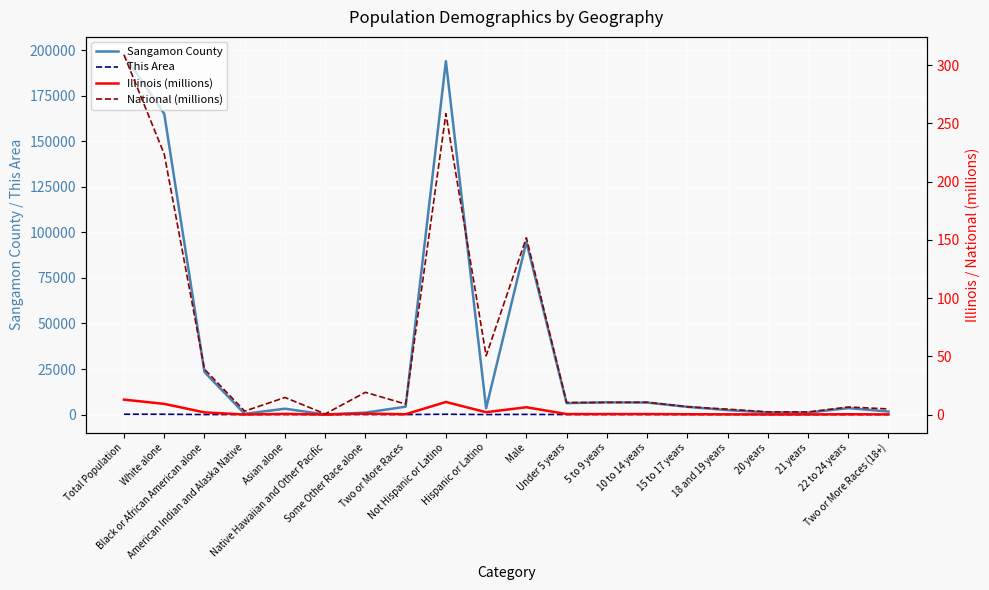

Reading right to left, transcribe all the data shown in this chart.

Sangamon County: Two or More Races (18+)=1664.0	22 to 24 years=3531.0	21 years=1076.0	20 years=1195.0	18 and 19 years=2433.0	15 to 17 years=4245.0	10 to 14 years=6593.0	5 to 9 years=6723.0	Under 5 years=6280.0	Male=94780.0	Hispanic or Latino=3480.0	Not Hispanic or Latino=193985.0	Two or More Races=4319.0	Some Other Race alone=1047.0	Native Hawaiian and Other Pacific=47.0	Asian alone=3220.0	American Indian and Alaska Native=394.0	Black or African American alone=23335.0	White alone=165103.0	Total Population=197465.0
This Area: Two or More Races (18+)=2.0	22 to 24 years=2.0	21 years=0.0	20 years=2.0	18 and 19 years=2.0	15 to 17 years=1.0	10 to 14 years=3.0	5 to 9 years=0.0	Under 5 years=5.0	Male=88.0	Hispanic or Latino=2.0	Not Hispanic or Latino=171.0	Two or More Races=2.0	Some Other Race alone=0.0	Native Hawaiian and Other Pacific=0.0	Asian alone=0.0	American Indian and Alaska Native=0.0	Black or African American alone=1.0	White alone=170.0	Total Population=173.0
Illinois (millions): Two or More Races (18+)=0.1	22 to 24 years=0.3	21 years=0.1	20 years=0.1	18 and 19 years=0.2	15 to 17 years=0.3	10 to 14 years=0.4	5 to 9 years=0.4	Under 5 years=0.4	Male=6.3	Hispanic or Latino=2.0	Not Hispanic or Latino=10.8	Two or More Races=0.3	Some Other Race alone=0.9	Native Hawaiian and Other Pacific=0.0	Asian alone=0.6	American Indian and Alaska Native=0.0	Black or African American alone=1.9	White alone=9.2	Total Population=12.8
National (millions): Two or More Races (18+)=4.8	22 to 24 years=6.5	21 years=2.2	20 years=2.3	18 and 19 years=4.6	15 to 17 years=6.7	10 to 14 years=10.6	5 to 9 years=10.4	Under 5 years=10.3	Male=151.8	Hispanic or Latino=50.5	Not Hispanic or Latino=258.3	Two or More Races=9.0	Some Other Race alone=19.1	Native Hawaiian and Other Pacific=0.5	Asian alone=14.7	American Indian and Alaska Native=2.9	Black or African American alone=38.9	White alone=223.6	Total Population=308.7